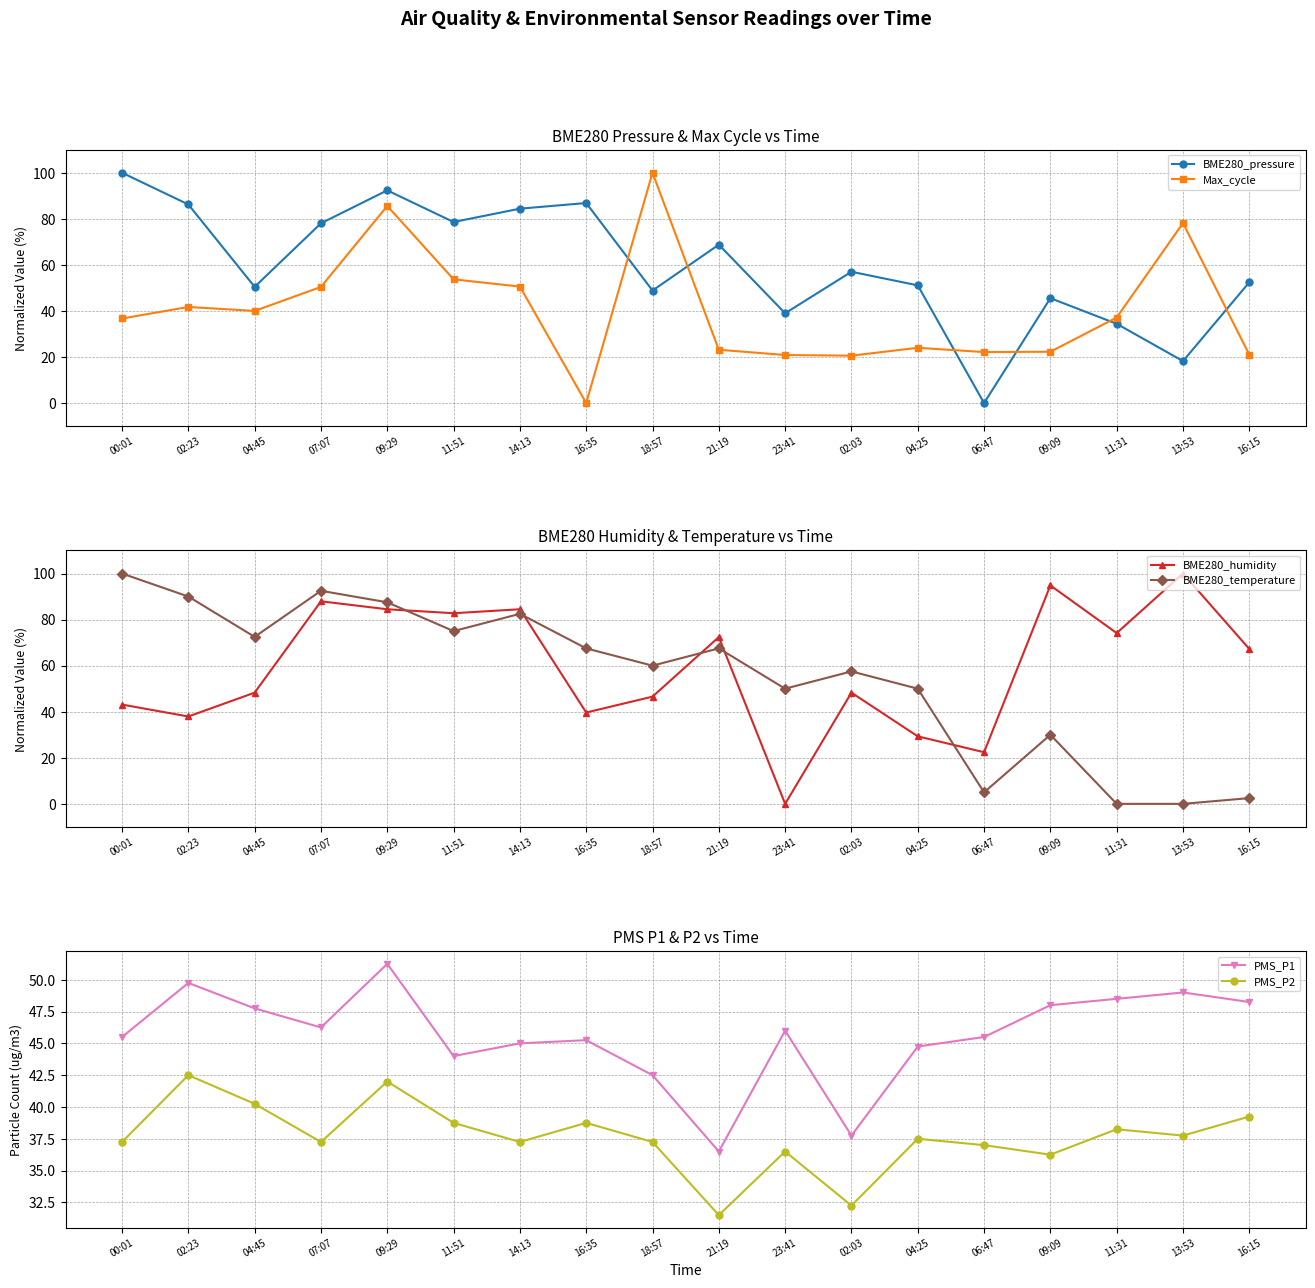

At which label is BME280_pressure closest to 50?

04:45